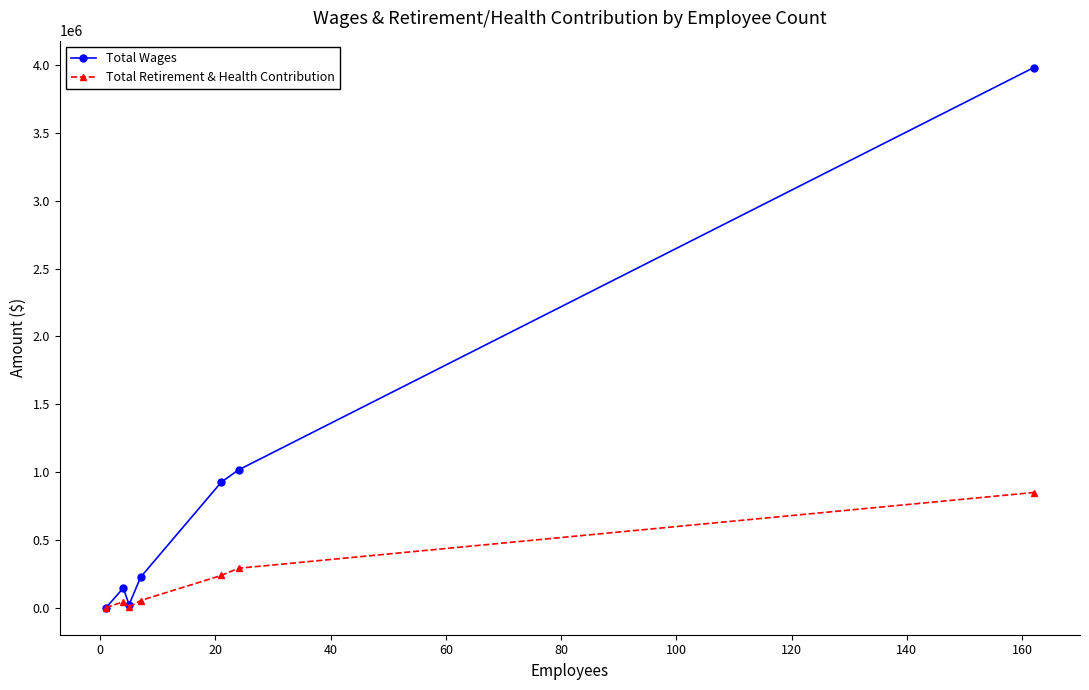

True or false: Total Wages has more than 0 interior local peaks.

True